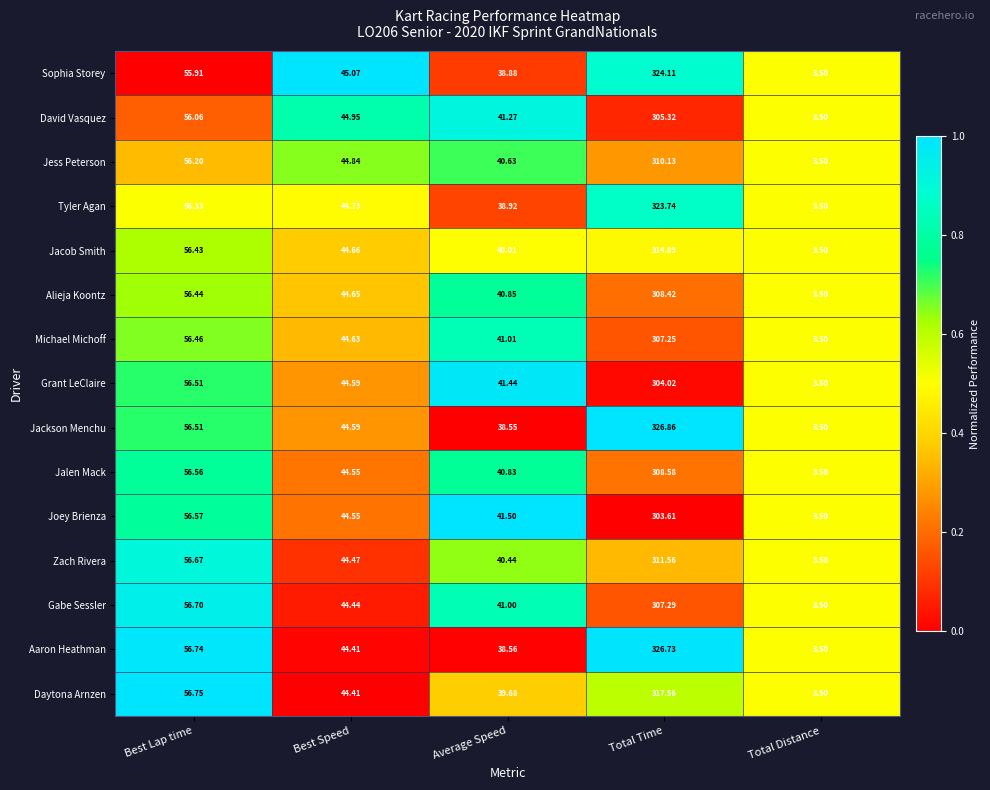

Count the number of data series in this chart.

15